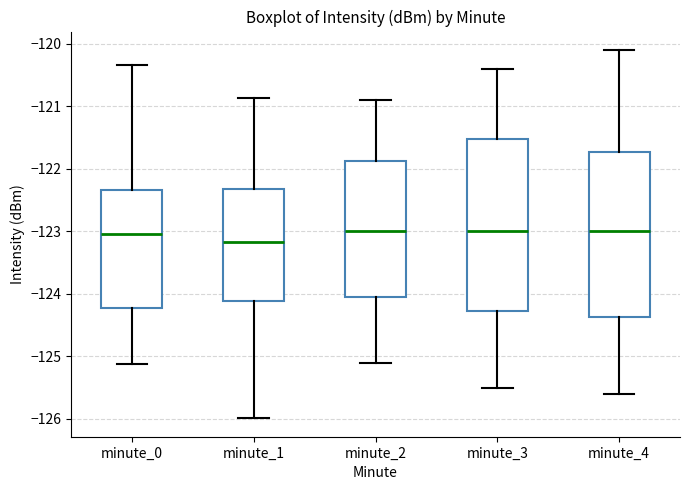

Reading left to right, transcribe this box plot: for each box, give where its median line is, the range the box spans, and where its two whiskers end, as read against the y-axis. The values are not printed on the chart, so give them approximately, as read against the axis.

minute_0: median -123.0, box -124.2 to -122.3, whiskers -125.1 to -120.3
minute_1: median -123.2, box -124.1 to -122.3, whiskers -126.0 to -120.9
minute_2: median -123.0, box -124.0 to -121.9, whiskers -125.1 to -120.9
minute_3: median -123.0, box -124.3 to -121.5, whiskers -125.5 to -120.4
minute_4: median -123.0, box -124.4 to -121.7, whiskers -125.6 to -120.1